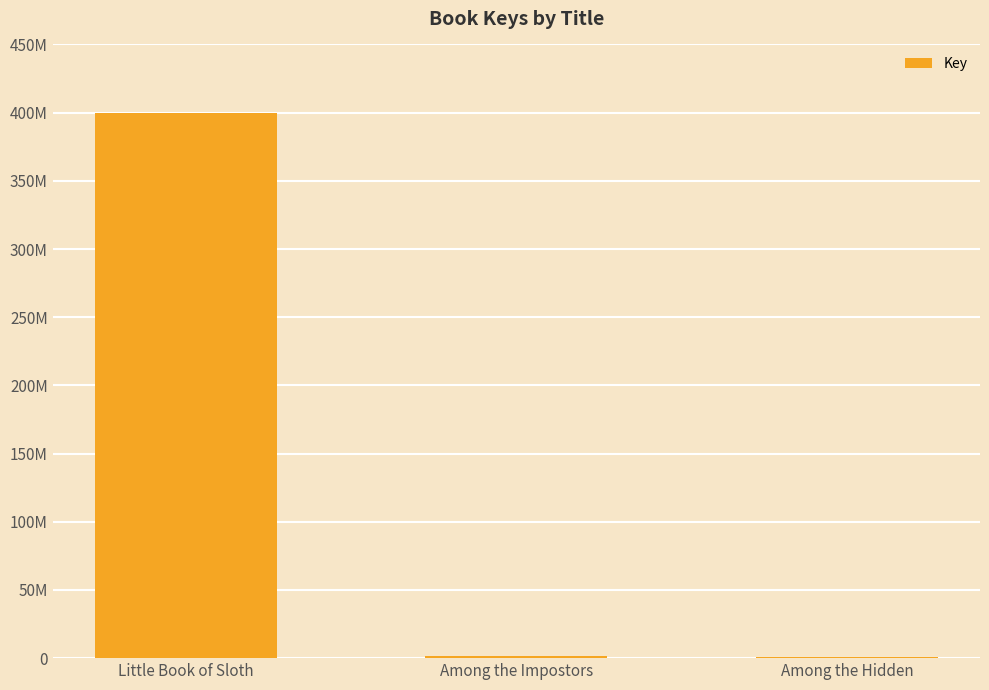

Are the bars horizontal?

No